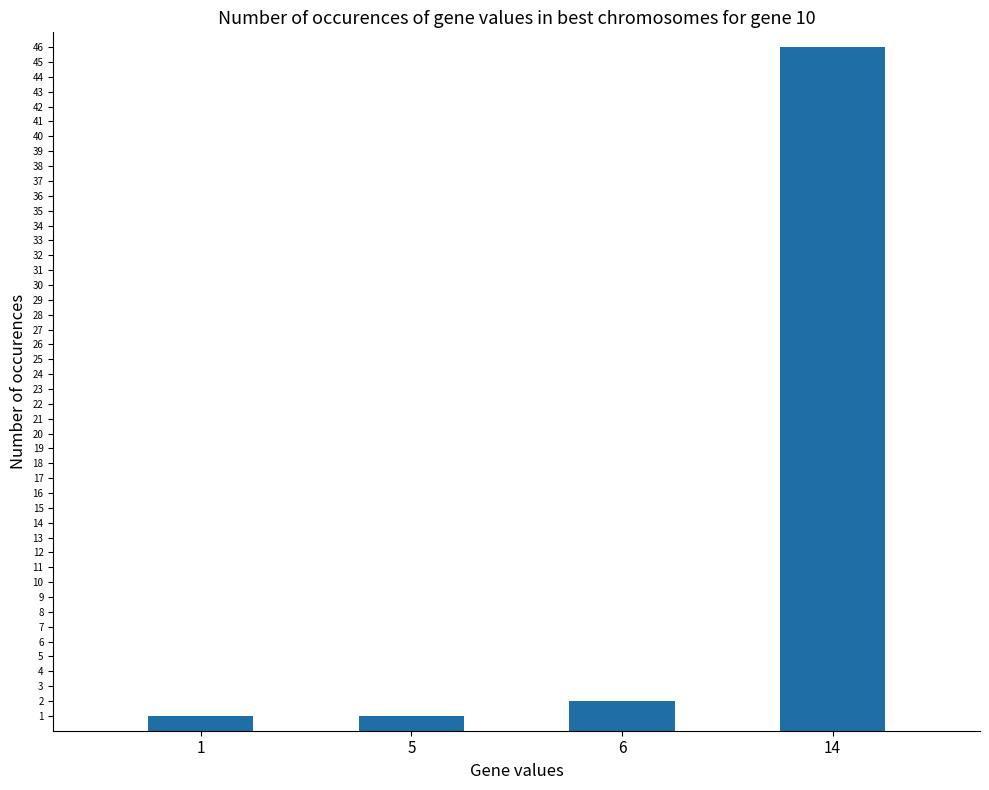

Where is the data nearest to the value 23?

6